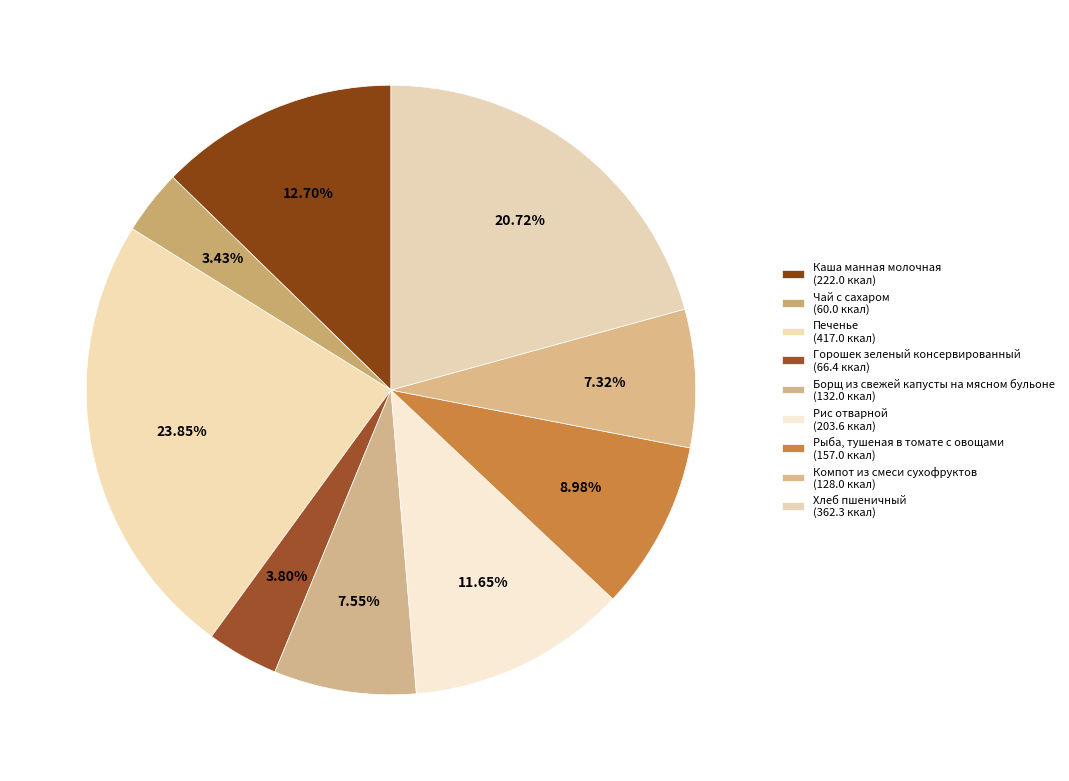

The Чай с сахаром slice represents 15% of the pie. True or false?

False